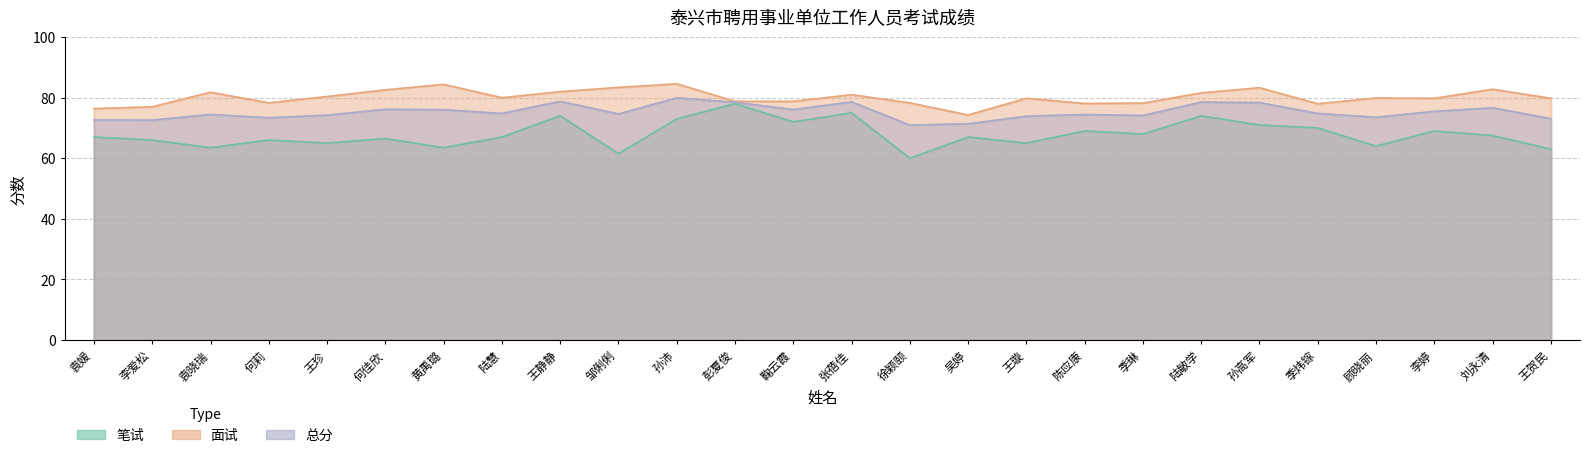

True or false: 笔试 and 面试 cross at least once.

False